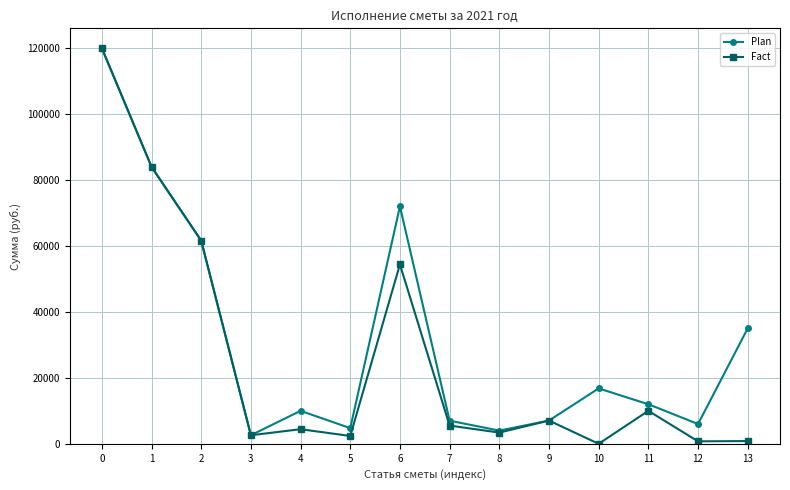

What is the difference between the maximum and minimum values in the Fact series?

120000.0